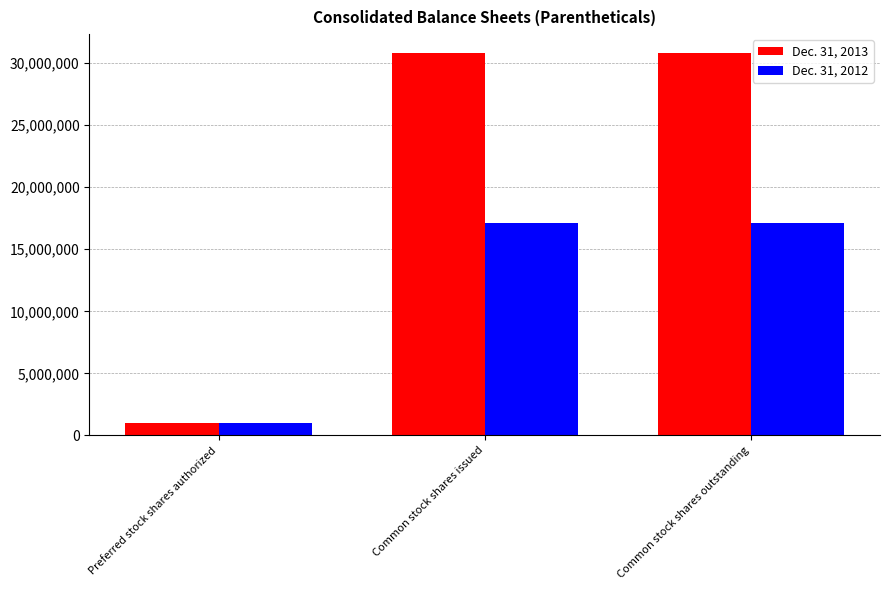

Is it true that Dec. 31, 2012 equals 1000000 at Preferred stock shares authorized?

True